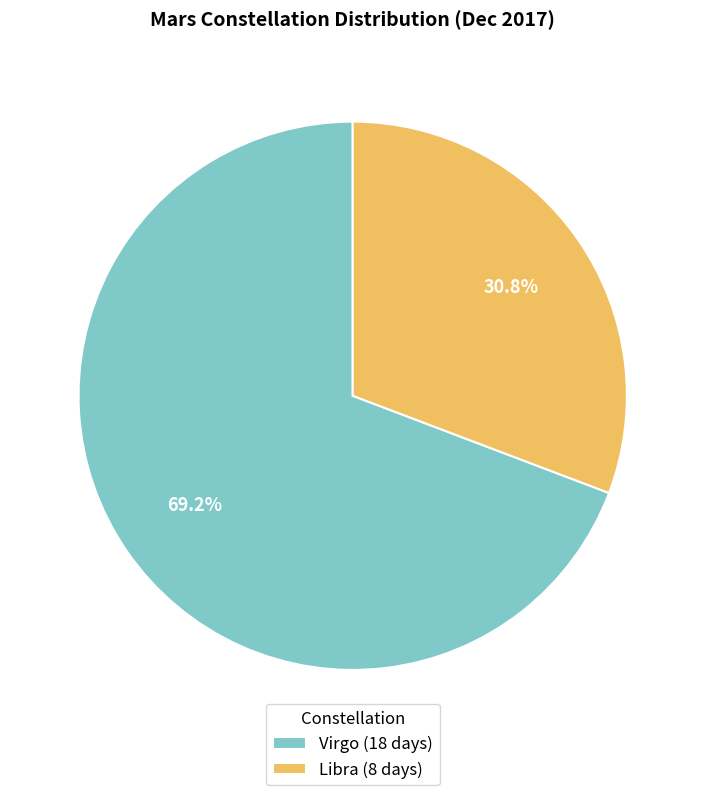

How many segments does this pie chart have?

2